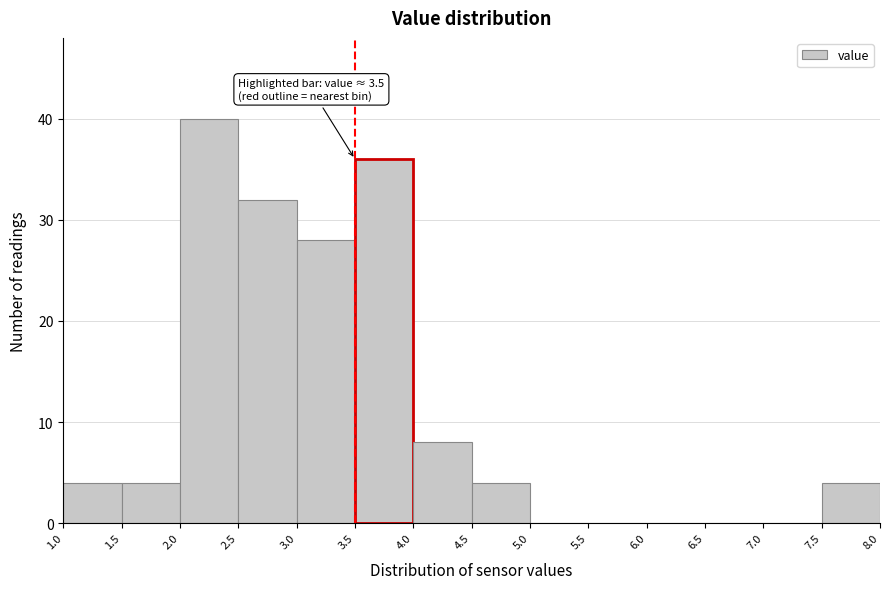

Over which range of the x-axis is the bar tallest?

2.0 to 2.5